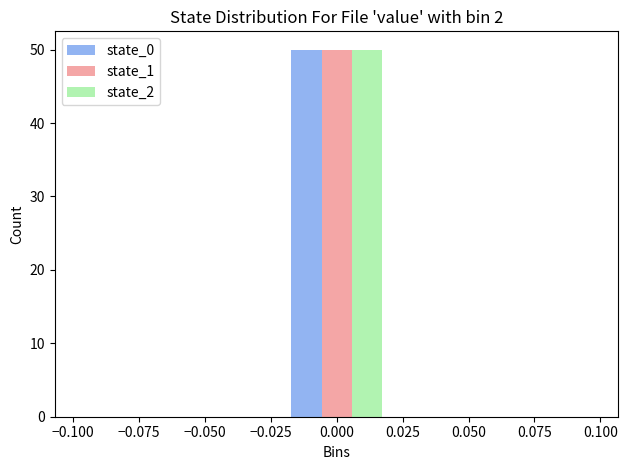

Reading left to right, list every range on the x-axis with the height of the bar of each series over it. The values are not printed on the chart, so give them approximately, as read against the axis.

-0.10 to -0.06: state_0=0	state_1=0	state_2=0
-0.06 to -0.02: state_0=0	state_1=0	state_2=0
-0.02 to 0.02: state_0=50	state_1=50	state_2=50
0.02 to 0.06: state_0=0	state_1=0	state_2=0
0.06 to 0.10: state_0=0	state_1=0	state_2=0